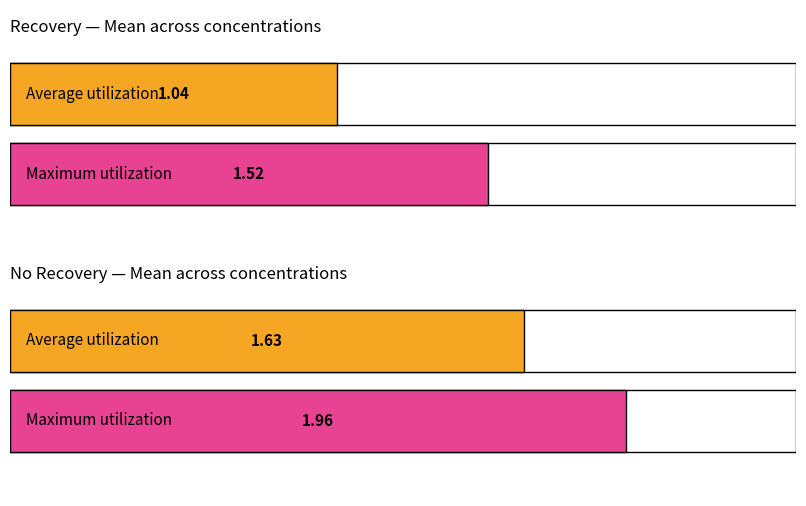

Is the value of Recovery Mean at 0.03 greater than the value of No Recovery Mean at 0?

No